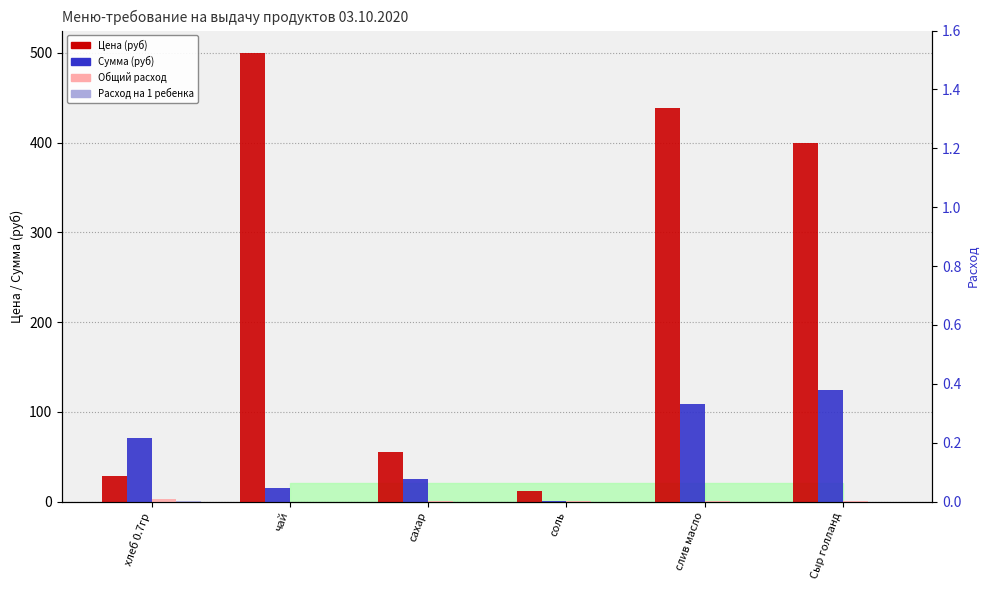

How many series are shown in this chart?

4